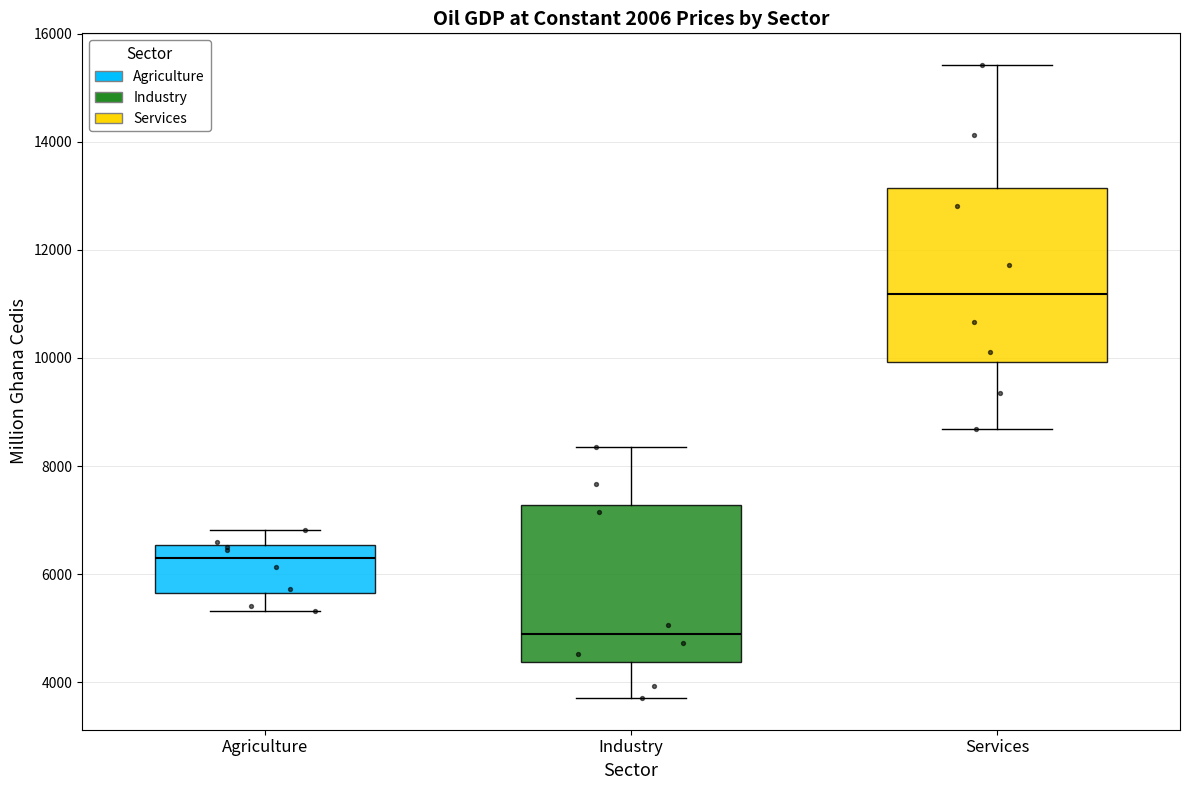

Reading left to right, read every box against the y-axis: the position of its median line, the range the box covers, and the ends of its whiskers. The values are not printed on the chart, so give them approximately, as read against the axis.

Agriculture: median 6200, box 5600 to 6600, whiskers 5400 to 6800
Industry: median 4800, box 4400 to 7200, whiskers 3800 to 8400
Services: median 11200, box 10000 to 13200, whiskers 8600 to 15400